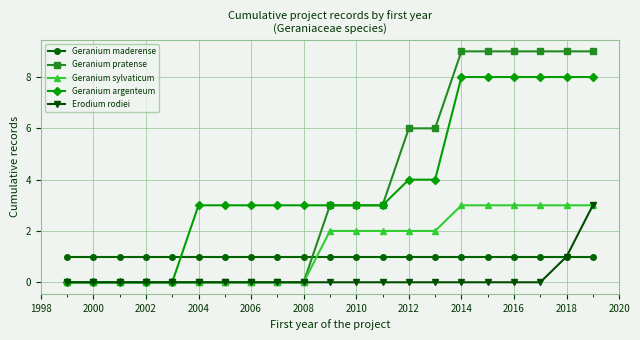

How many lines are shown in the chart?

5